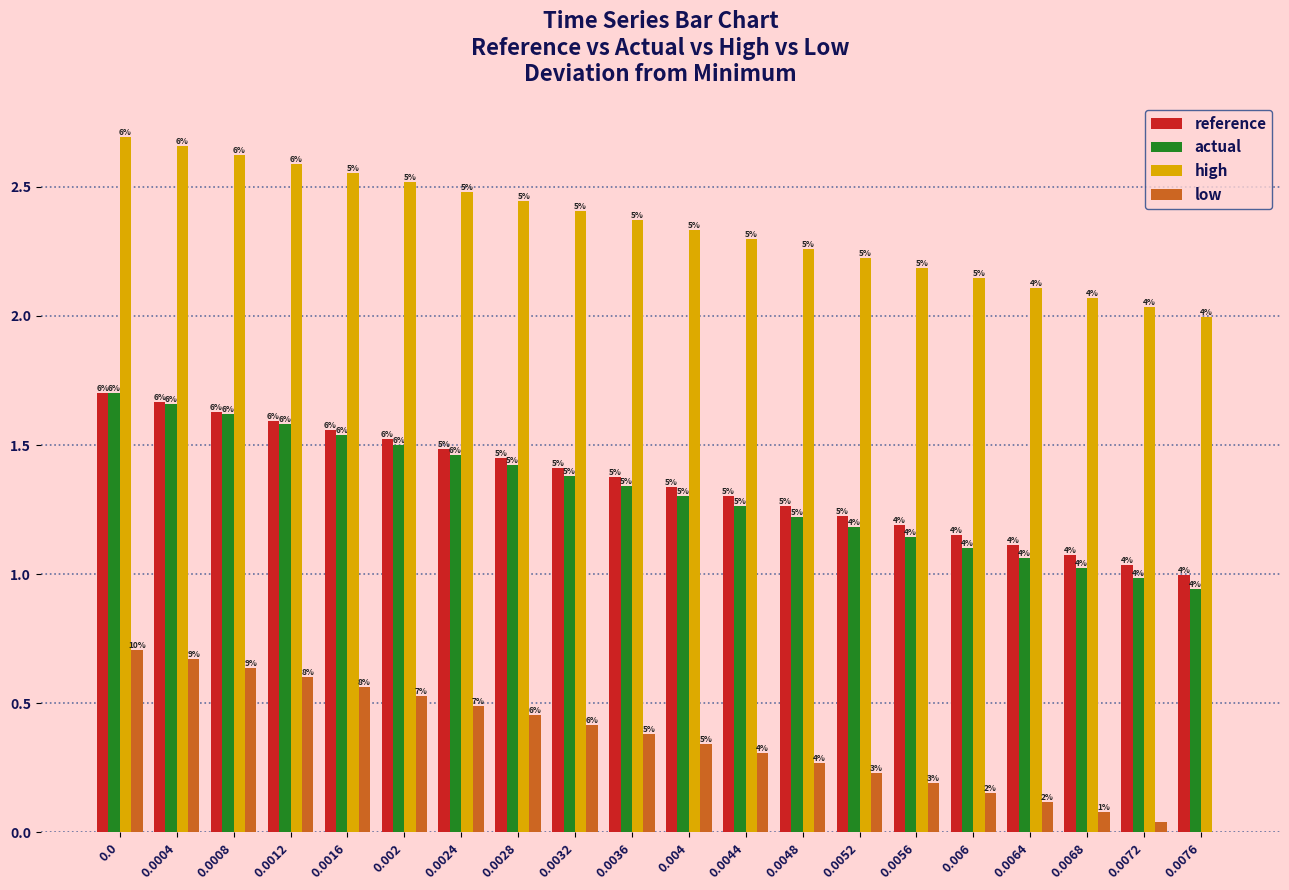

How many groups of bars are there?

20